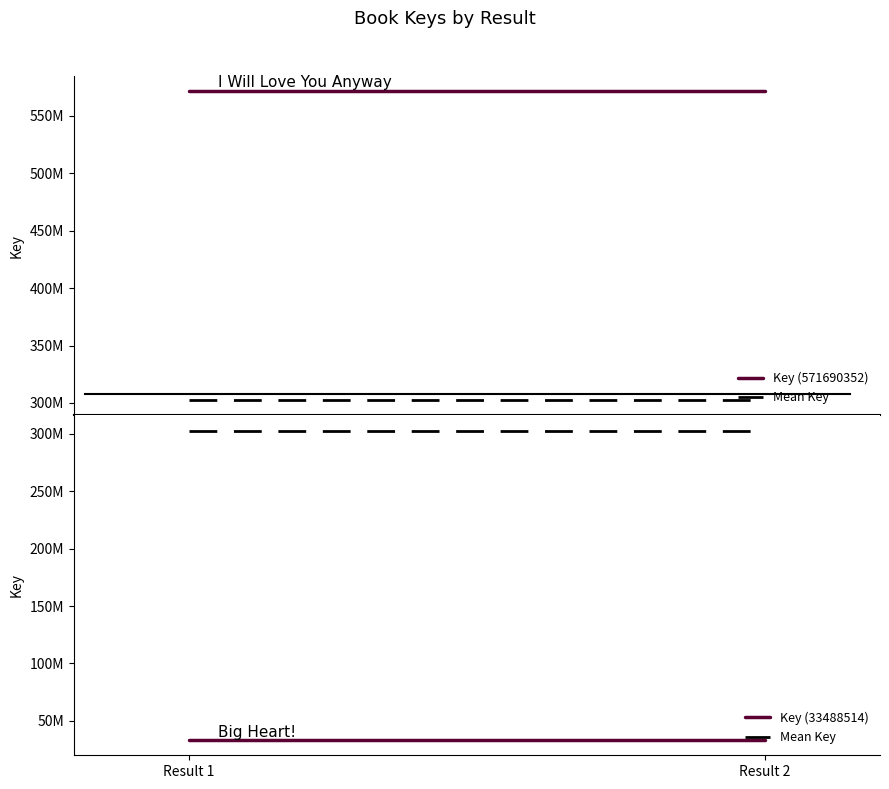

What is the minimum value for Mean Key?

302589433